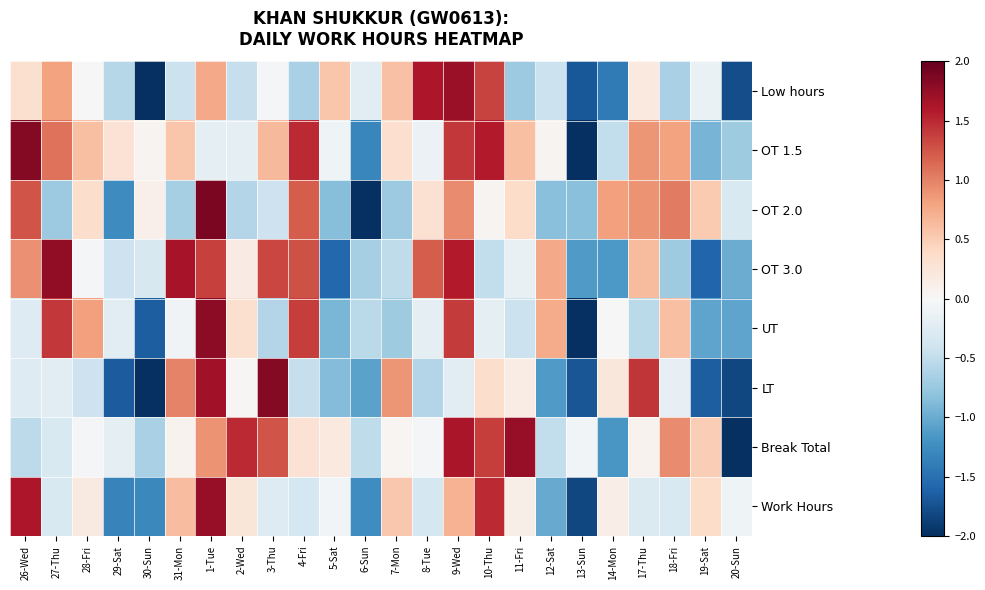

Reading left to right, extract all data points from this chart.

Low hours: 26-Wed=0.3	27-Thu=0.8	28-Fri=0.0	29-Sat=-0.6	30-Sun=-2.0	31-Mon=-0.4	1-Tue=0.8	2-Wed=-0.5	3-Thu=-0.0	4-Fri=-0.6	5-Sat=0.5	6-Sun=-0.2	7-Mon=0.6	8-Tue=1.6	9-Wed=1.7	10-Thu=1.4	11-Fri=-0.7	12-Sat=-0.4	13-Sun=-1.7	14-Mon=-1.4	17-Thu=0.2	18-Fri=-0.7	19-Sat=-0.1	20-Sun=-1.8
OT 1.5: 26-Wed=1.8	27-Thu=1.1	28-Fri=0.6	29-Sat=0.3	30-Sun=0.1	31-Mon=0.6	1-Tue=-0.2	2-Wed=-0.2	3-Thu=0.7	4-Fri=1.5	5-Sat=-0.1	6-Sun=-1.3	7-Mon=0.3	8-Tue=-0.1	9-Wed=1.4	10-Thu=1.6	11-Fri=0.6	12-Sat=0.1	13-Sun=-2.0	14-Mon=-0.5	17-Thu=0.9	18-Fri=0.8	19-Sat=-0.9	20-Sun=-0.7
OT 2.0: 26-Wed=1.3	27-Thu=-0.7	28-Fri=0.4	29-Sat=-1.3	30-Sun=0.1	31-Mon=-0.7	1-Tue=1.9	2-Wed=-0.6	3-Thu=-0.4	4-Fri=1.2	5-Sat=-0.9	6-Sun=-2.0	7-Mon=-0.7	8-Tue=0.3	9-Wed=1.0	10-Thu=0.1	11-Fri=0.4	12-Sat=-0.8	13-Sun=-0.8	14-Mon=0.8	17-Thu=0.9	18-Fri=1.0	19-Sat=0.5	20-Sun=-0.3
OT 3.0: 26-Wed=0.9	27-Thu=1.8	28-Fri=-0.0	29-Sat=-0.4	30-Sun=-0.3	31-Mon=1.7	1-Tue=1.4	2-Wed=0.2	3-Thu=1.3	4-Fri=1.3	5-Sat=-1.6	6-Sun=-0.7	7-Mon=-0.5	8-Tue=1.2	9-Wed=1.6	10-Thu=-0.5	11-Fri=-0.2	12-Sat=0.8	13-Sun=-1.1	14-Mon=-1.1	17-Thu=0.6	18-Fri=-0.7	19-Sat=-1.6	20-Sun=-1.0
UT: 26-Wed=-0.3	27-Thu=1.4	28-Fri=0.8	29-Sat=-0.2	30-Sun=-1.6	31-Mon=-0.1	1-Tue=1.8	2-Wed=0.3	3-Thu=-0.6	4-Fri=1.4	5-Sat=-0.9	6-Sun=-0.5	7-Mon=-0.7	8-Tue=-0.2	9-Wed=1.4	10-Thu=-0.2	11-Fri=-0.4	12-Sat=0.7	13-Sun=-2.0	14-Mon=-0.0	17-Thu=-0.5	18-Fri=0.6	19-Sat=-1.1	20-Sun=-1.1
LT: 26-Wed=-0.3	27-Thu=-0.2	28-Fri=-0.4	29-Sat=-1.7	30-Sun=-2.0	31-Mon=1.0	1-Tue=1.7	2-Wed=0.0	3-Thu=1.8	4-Fri=-0.5	5-Sat=-0.9	6-Sun=-1.1	7-Mon=0.9	8-Tue=-0.6	9-Wed=-0.2	10-Thu=0.3	11-Fri=0.1	12-Sat=-1.1	13-Sun=-1.7	14-Mon=0.2	17-Thu=1.4	18-Fri=-0.2	19-Sat=-1.7	20-Sun=-1.8
Break Total: 26-Wed=-0.5	27-Thu=-0.3	28-Fri=-0.0	29-Sat=-0.2	30-Sun=-0.6	31-Mon=0.1	1-Tue=0.9	2-Wed=1.5	3-Thu=1.3	4-Fri=0.3	5-Sat=0.2	6-Sun=-0.5	7-Mon=0.0	8-Tue=-0.0	9-Wed=1.6	10-Thu=1.4	11-Fri=1.7	12-Sat=-0.5	13-Sun=-0.1	14-Mon=-1.2	17-Thu=0.1	18-Fri=0.9	19-Sat=0.5	20-Sun=-2.0
Work Hours: 26-Wed=1.6	27-Thu=-0.3	28-Fri=0.2	29-Sat=-1.3	30-Sun=-1.3	31-Mon=0.6	1-Tue=1.7	2-Wed=0.2	3-Thu=-0.3	4-Fri=-0.4	5-Sat=-0.0	6-Sun=-1.2	7-Mon=0.5	8-Tue=-0.4	9-Wed=0.7	10-Thu=1.5	11-Fri=0.1	12-Sat=-1.0	13-Sun=-1.8	14-Mon=0.1	17-Thu=-0.3	18-Fri=-0.3	19-Sat=0.4	20-Sun=-0.1